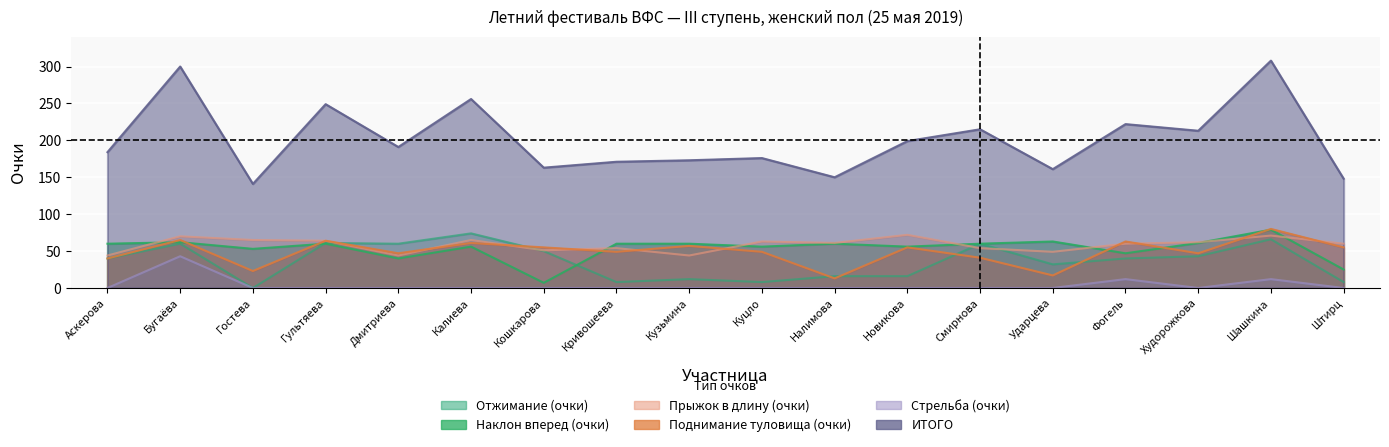

At which label is ИТОГО closest to 224?

Фогель